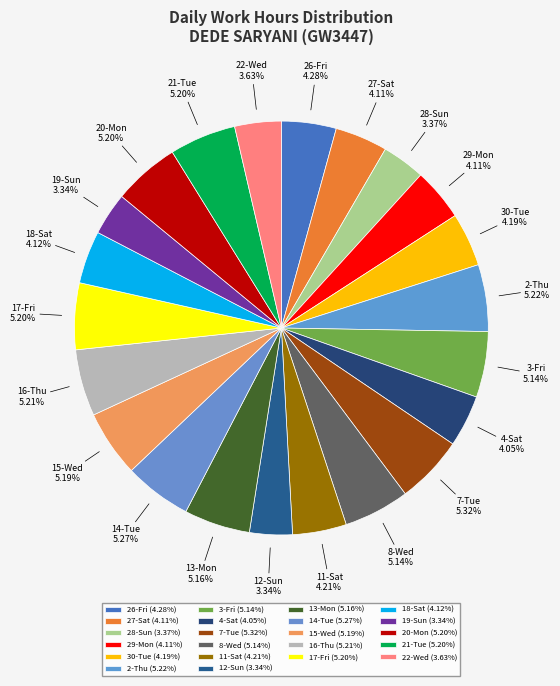

Approximately how many times larger is the value at 15-Wed compared to 3-Fri?

1.0